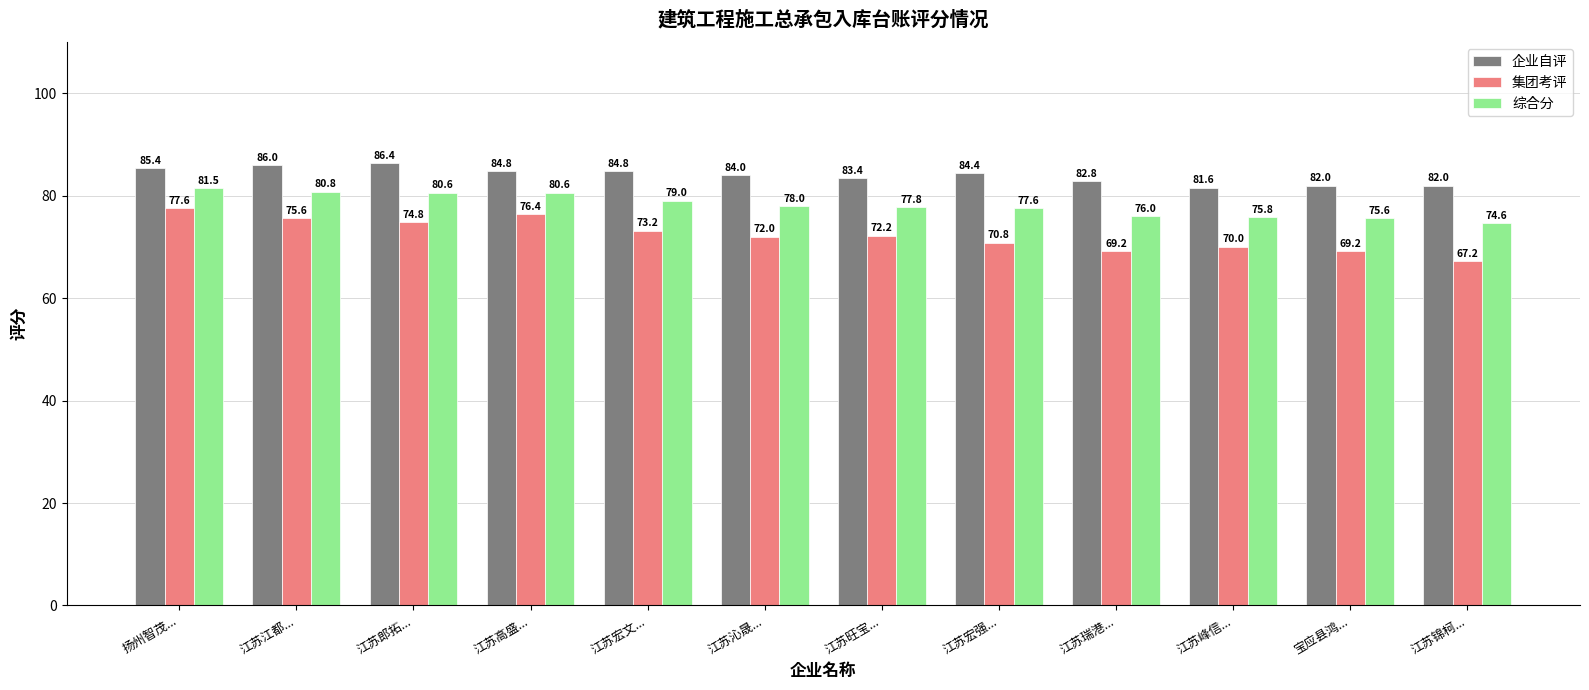

How many series are shown in this chart?

3